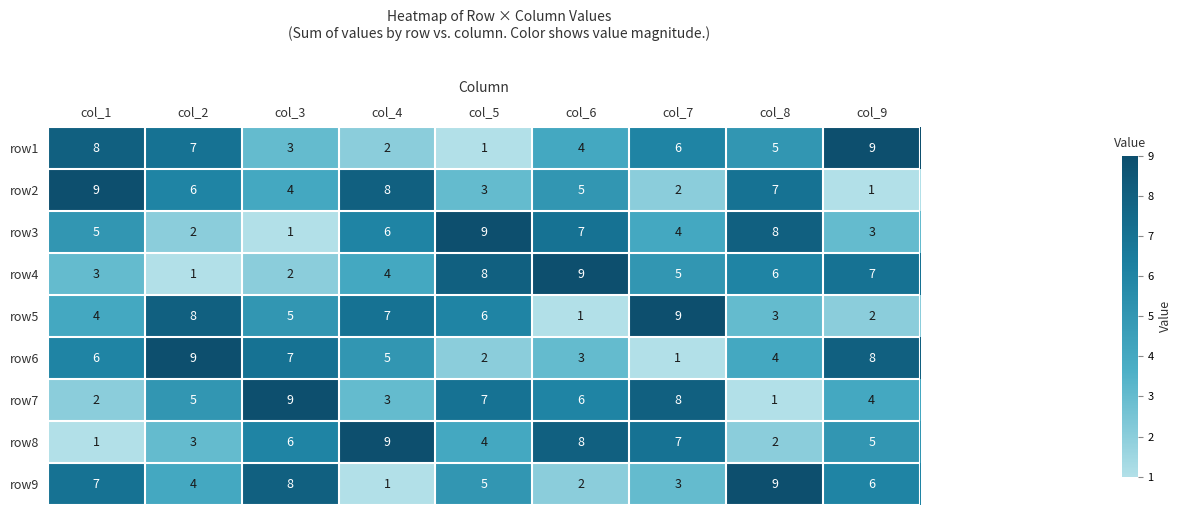

What is the average value of the row8 series?

5